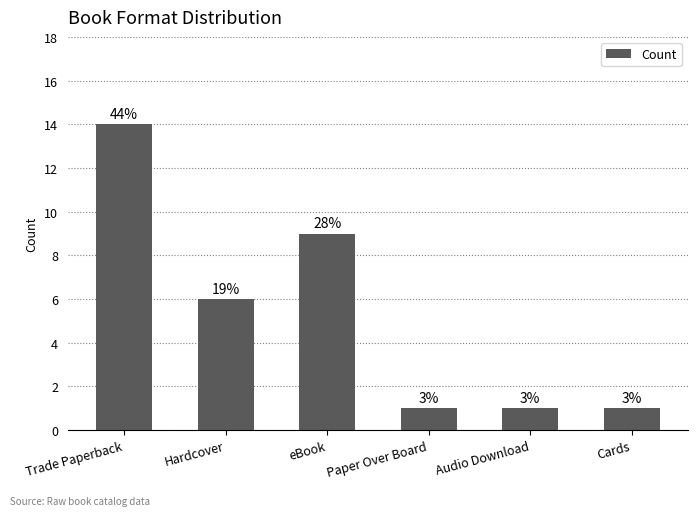

Are the bars horizontal?

No